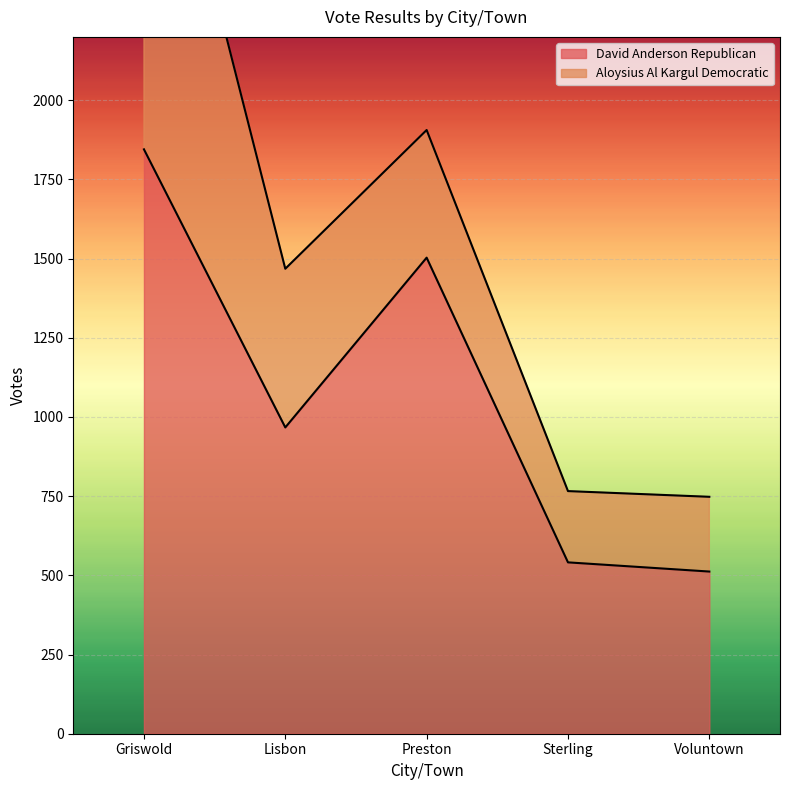

What is the difference between the maximum and second lowest values?

1304